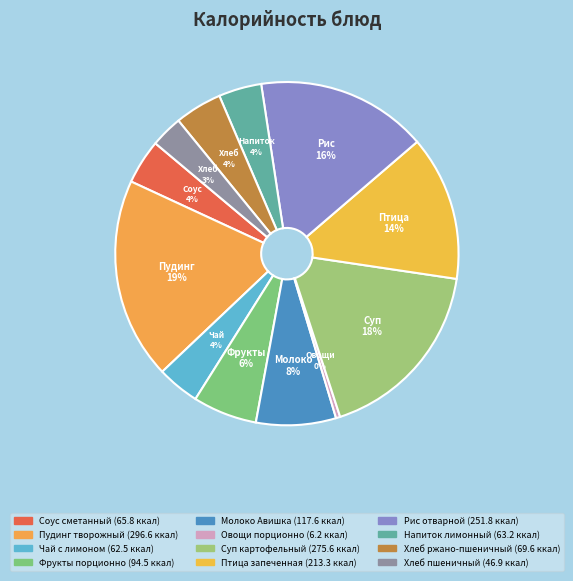

True or false: Рис отварной accounts for 16% of the total.

True